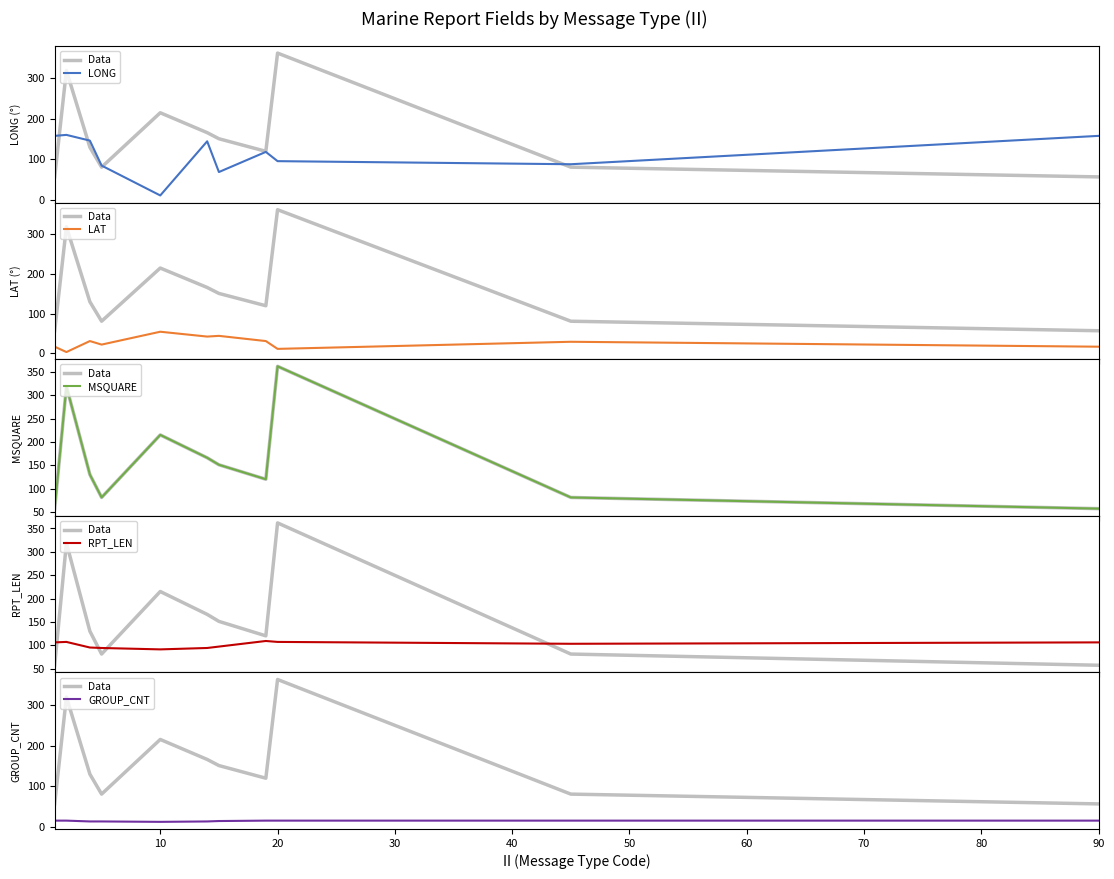

What is the difference between the maximum and minimum values in the MSQUARE series?

305.0